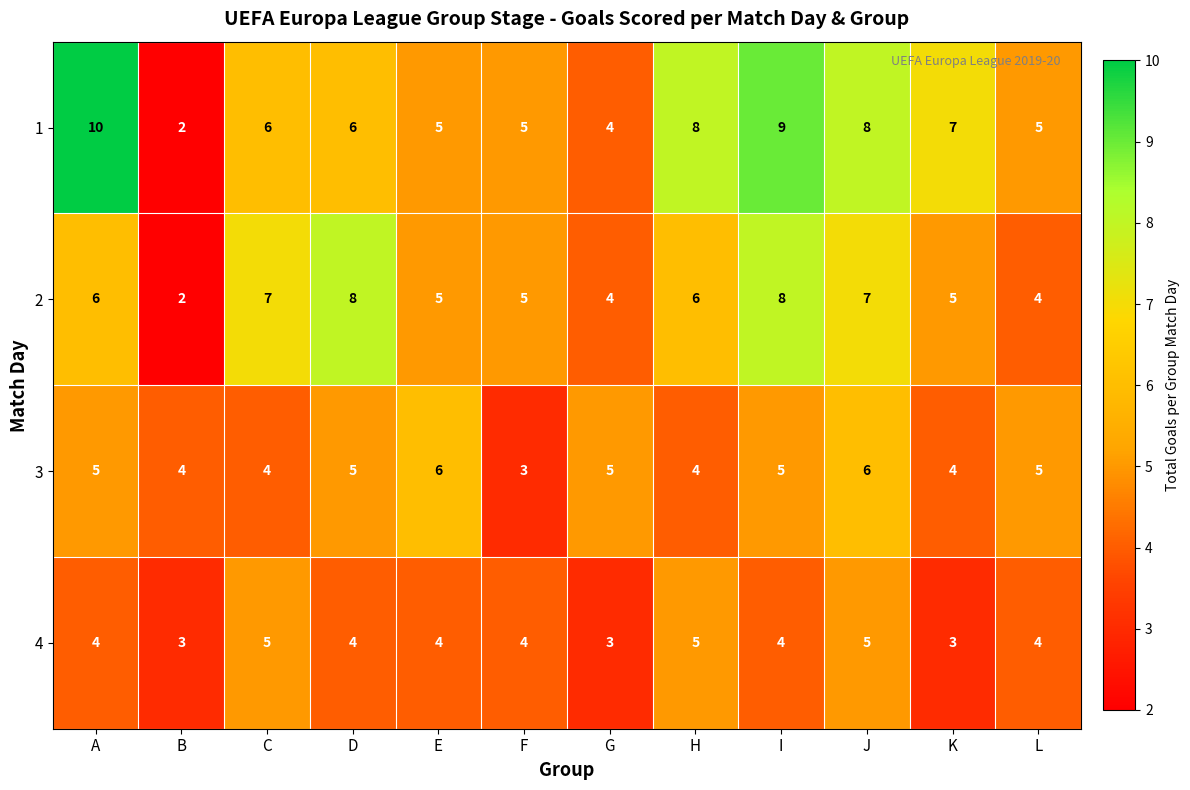

The value of 4 at I is 2. True or false?

False